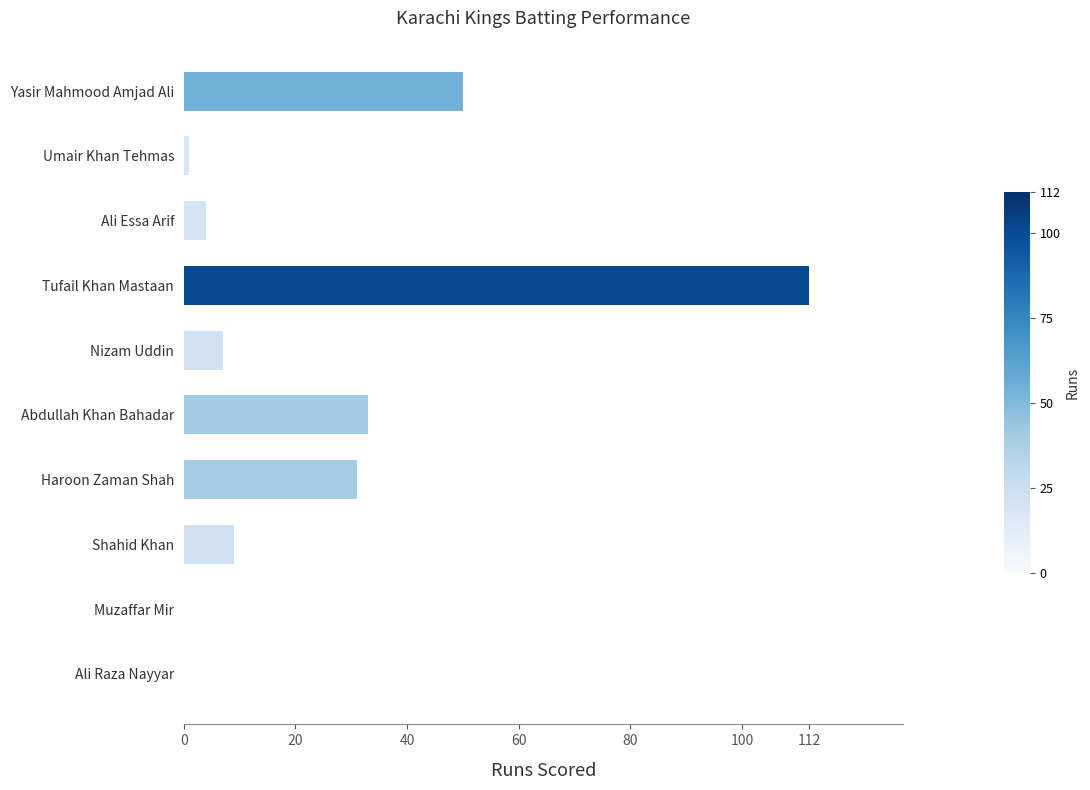

What is the sum of all values?

247